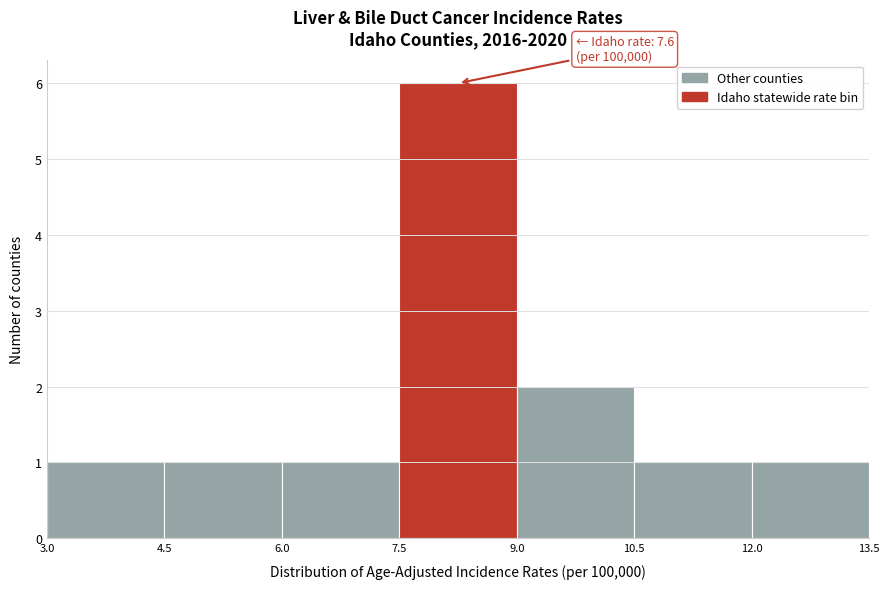

Which range on the x-axis has the tallest bar?

7.5 to 9.0